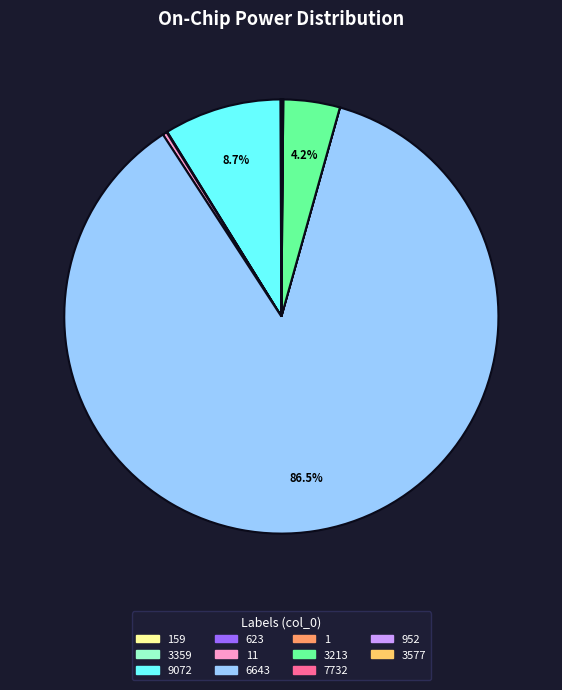

Does any single category account for the majority?

Yes